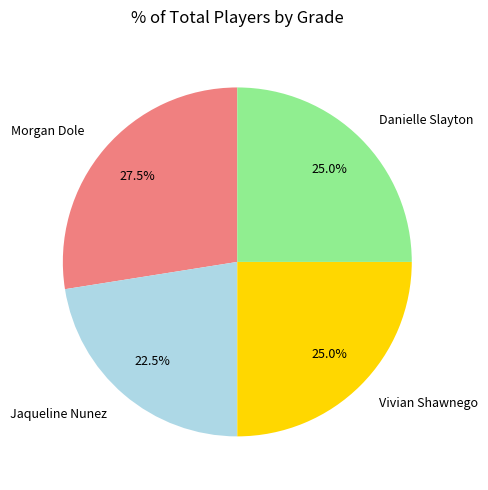

Which slice is the smallest?

Jaqueline Nunez